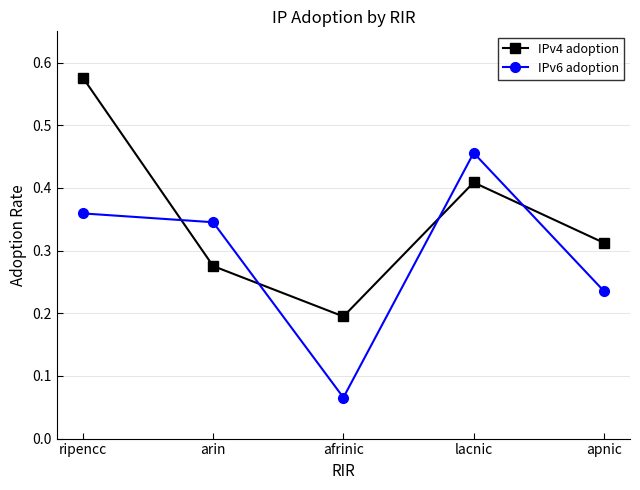

At which category is the sum across all series the highest?

ripencc